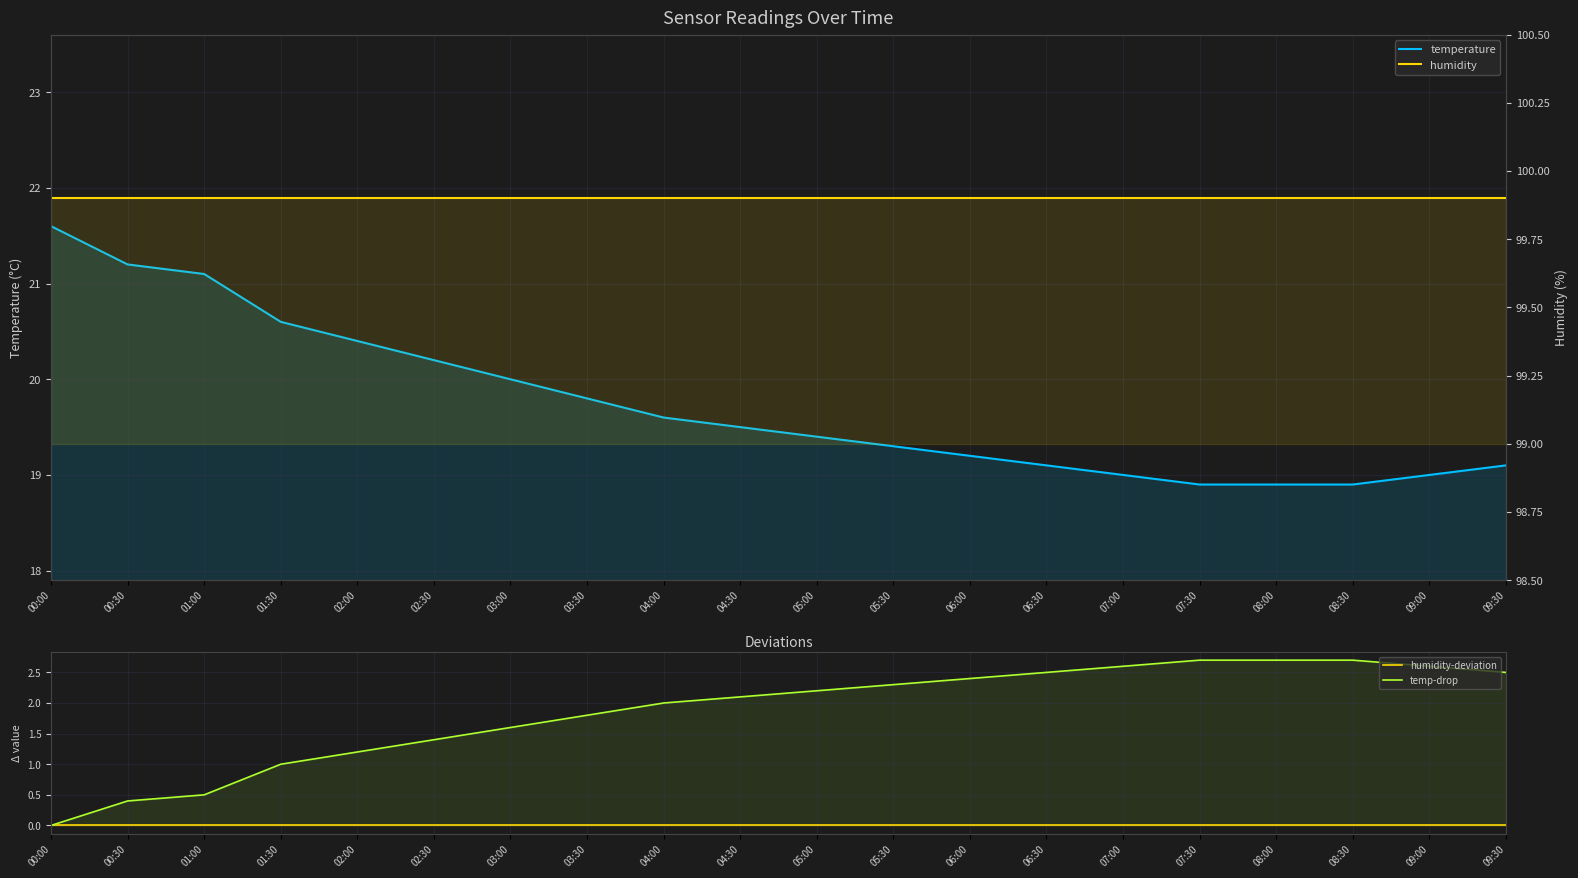

How many data points in temperature are above 19?

15